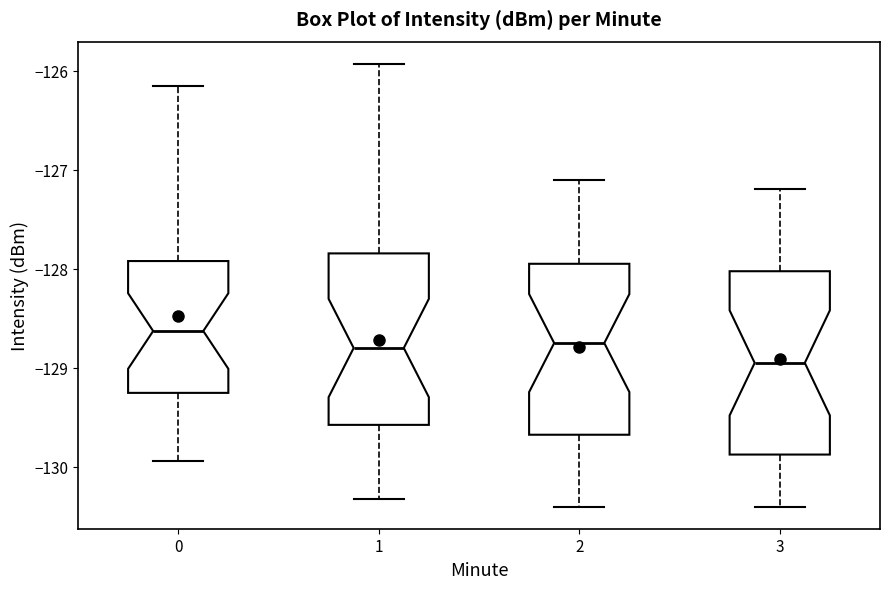

Reading left to right, read every box against the y-axis: the position of its median line, the range the box covers, and the ends of its whiskers. The values are not printed on the chart, so give them approximately, as read against the axis.

0: median -128.6, box -129.3 to -127.9, whiskers -129.9 to -126.2
1: median -128.8, box -129.6 to -127.8, whiskers -130.3 to -125.9
2: median -128.7, box -129.7 to -127.9, whiskers -130.4 to -127.1
3: median -128.9, box -129.9 to -128.0, whiskers -130.4 to -127.2